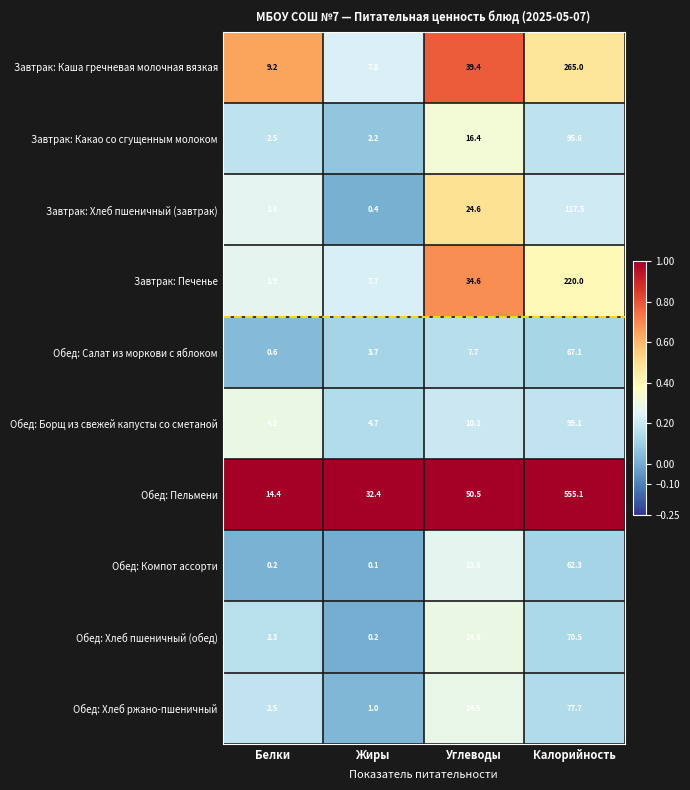

At which category is the sum across all series the highest?

Калорийность